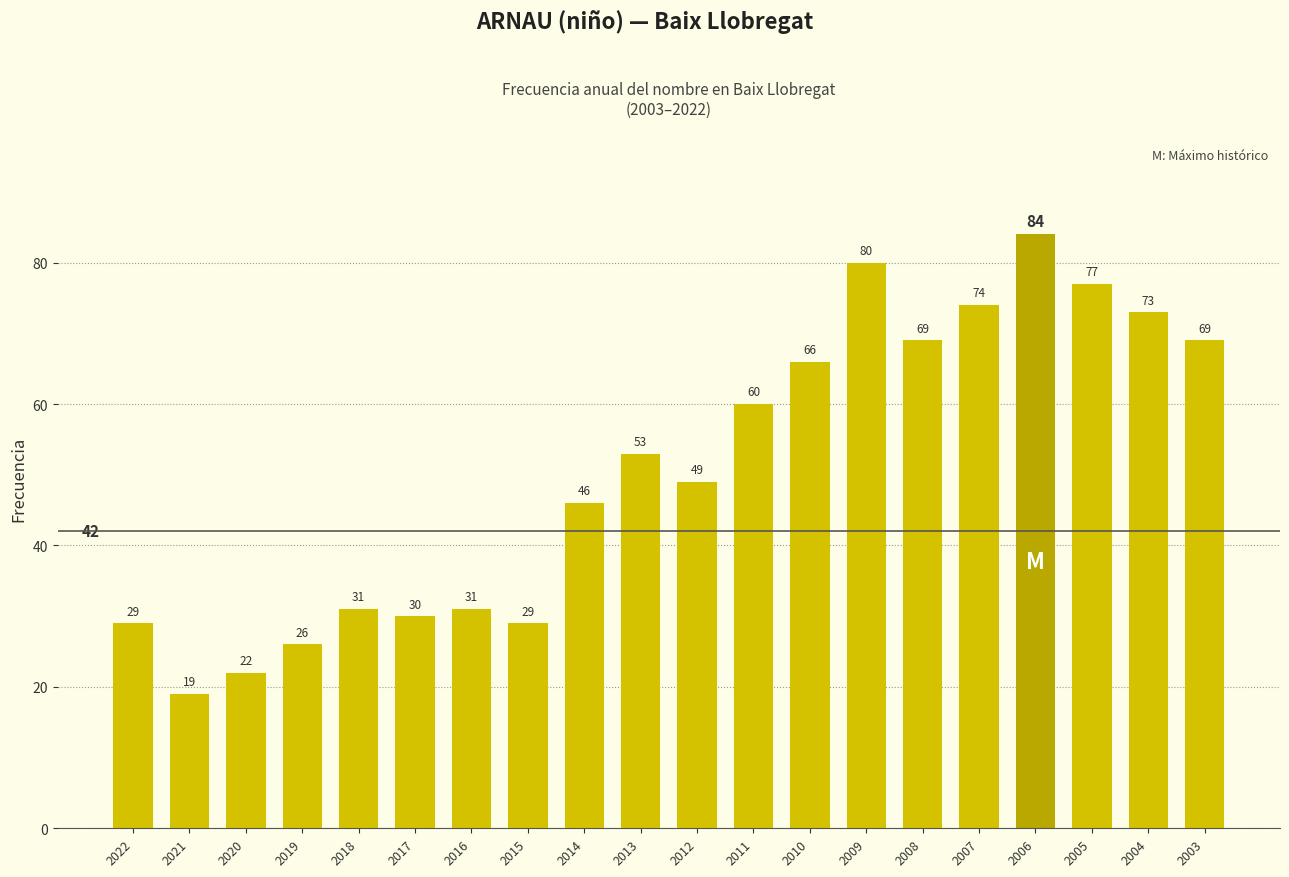

What is the value of the 9th bar from the left?

46